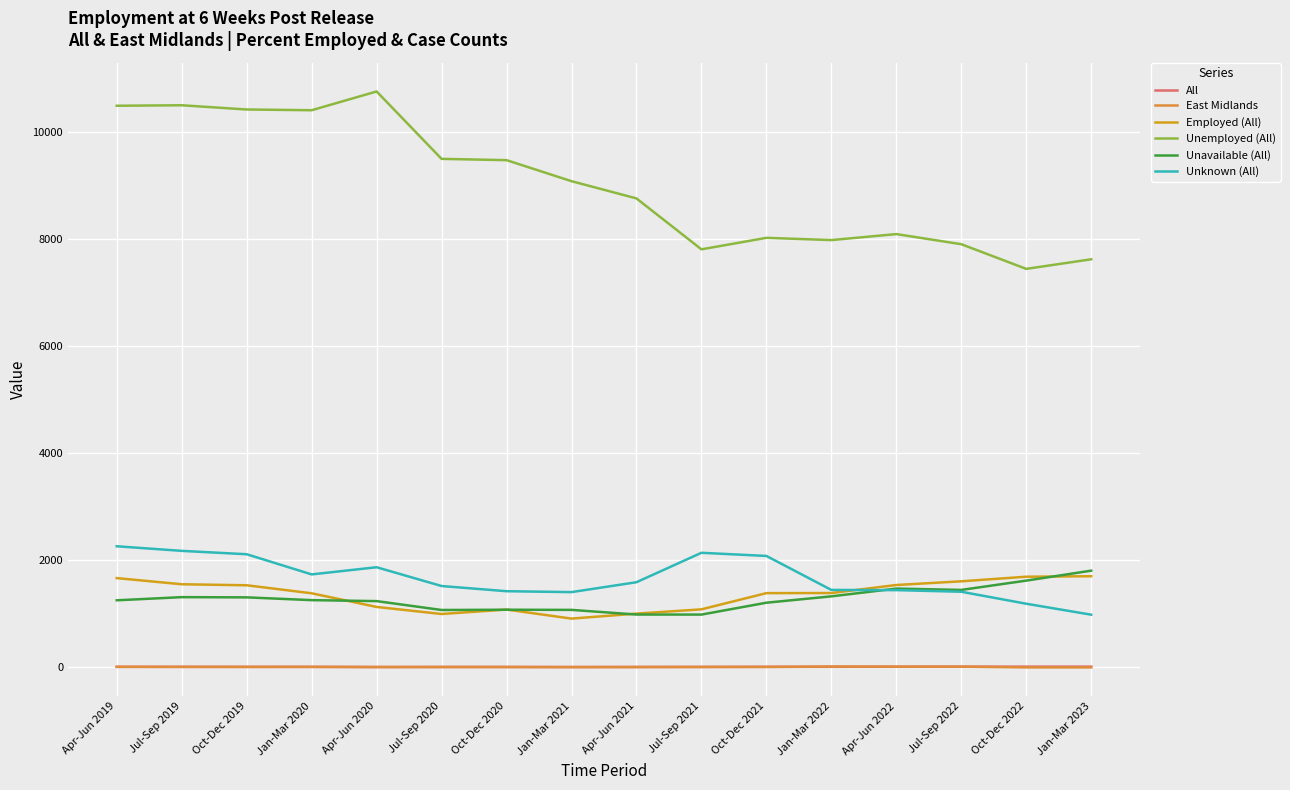

The value of Unavailable (All) at Oct-Dec 2019 is 1845.3. True or false?

False